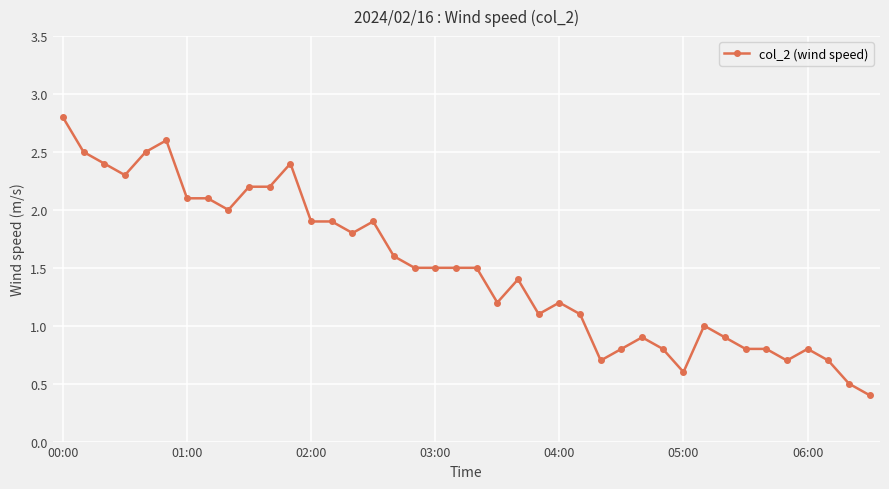

What is the difference between the second highest and second lowest values?

2.1